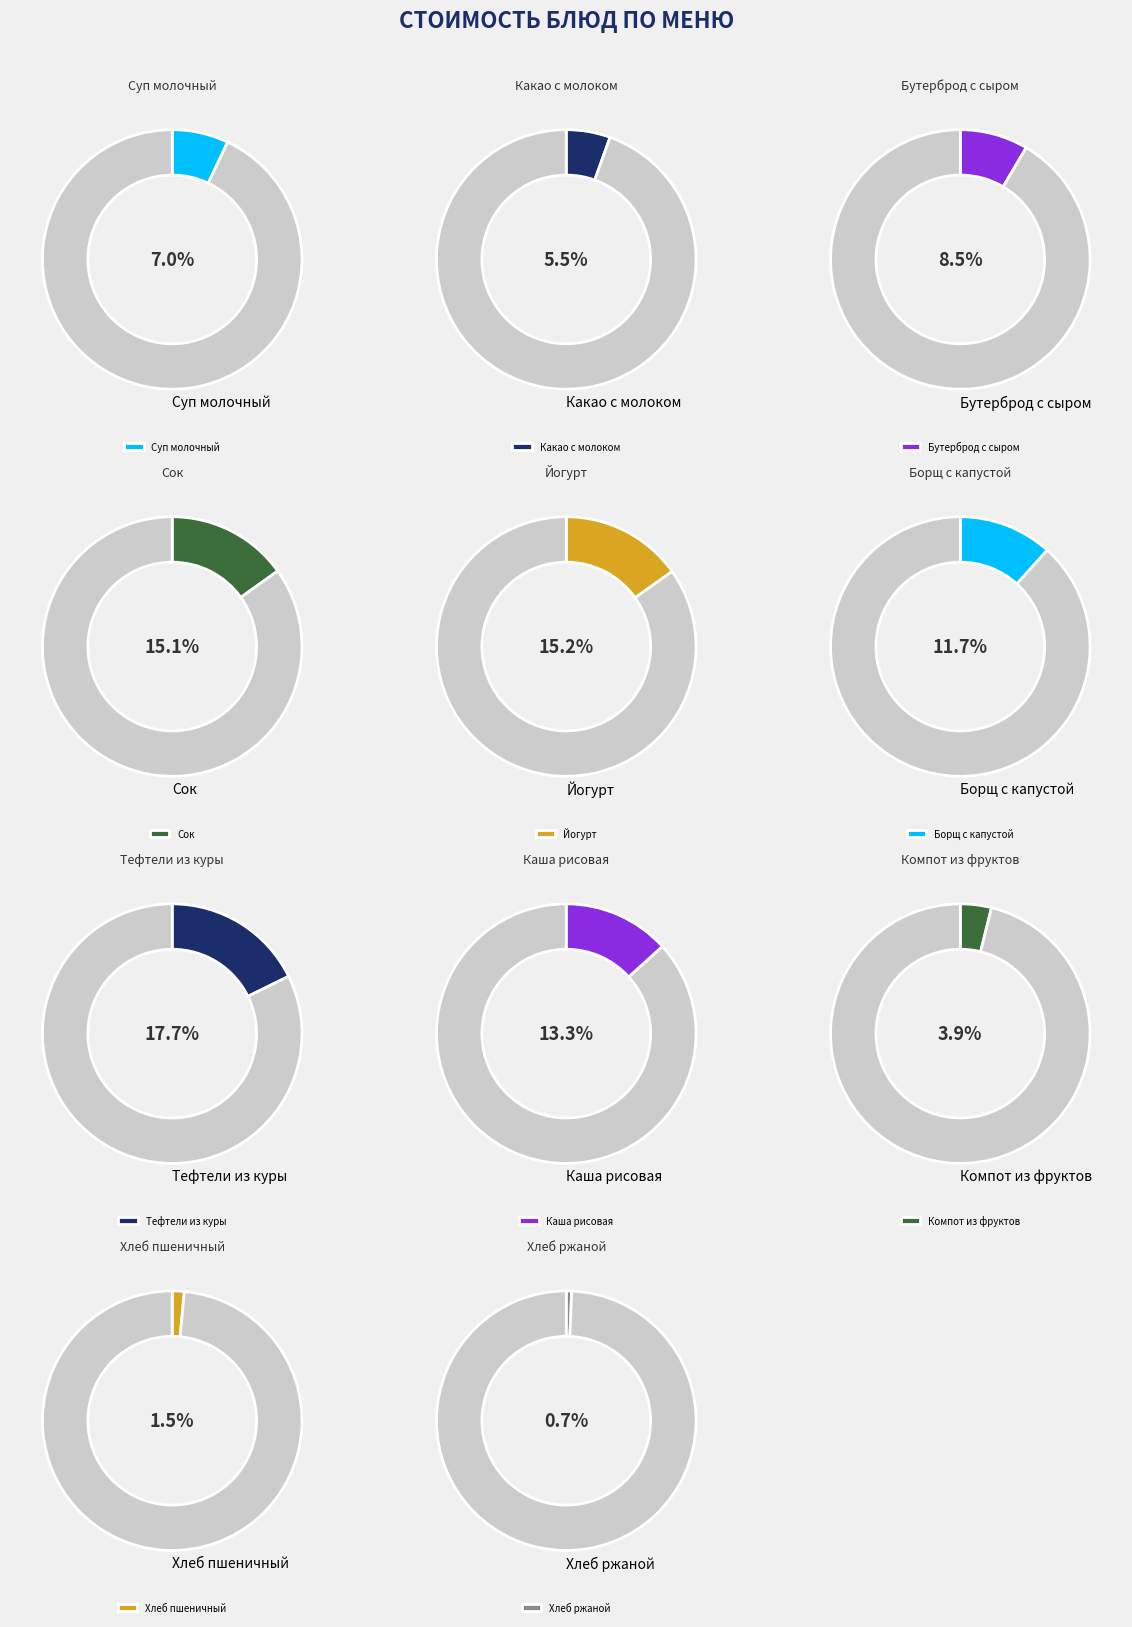

What percentage is the Йогурт slice, to the nearest percent?

15%